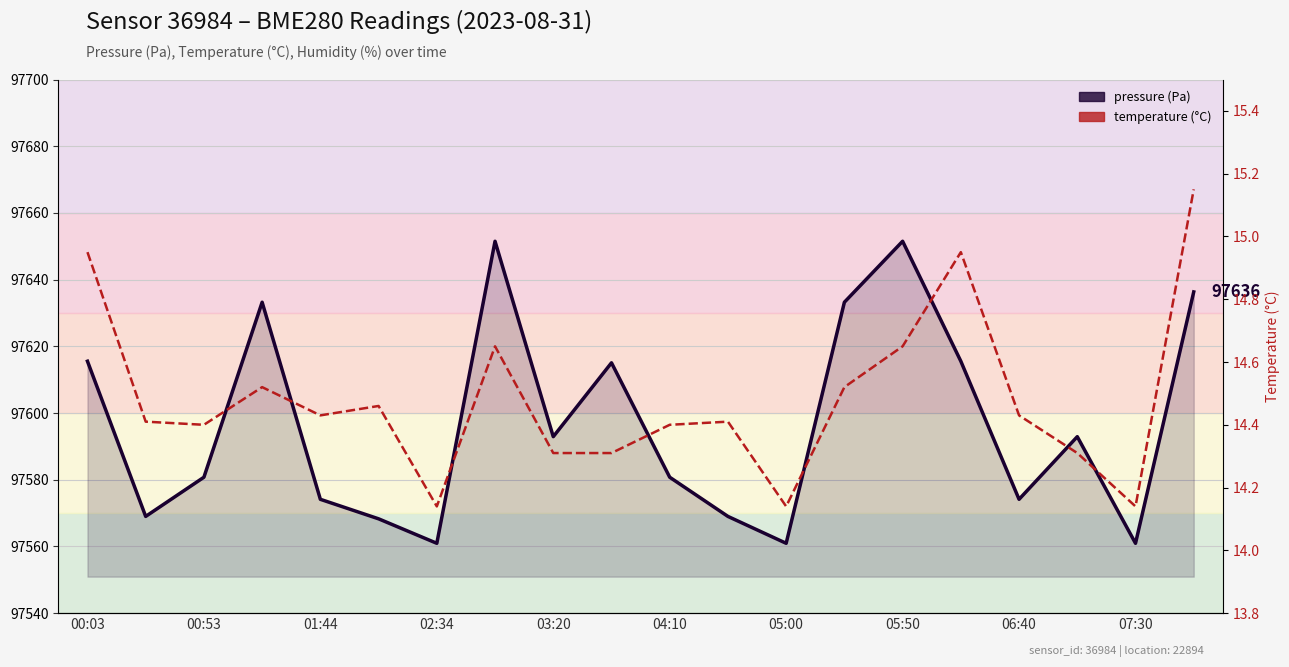

What is the sum of all temperature (°C) values?

289.7